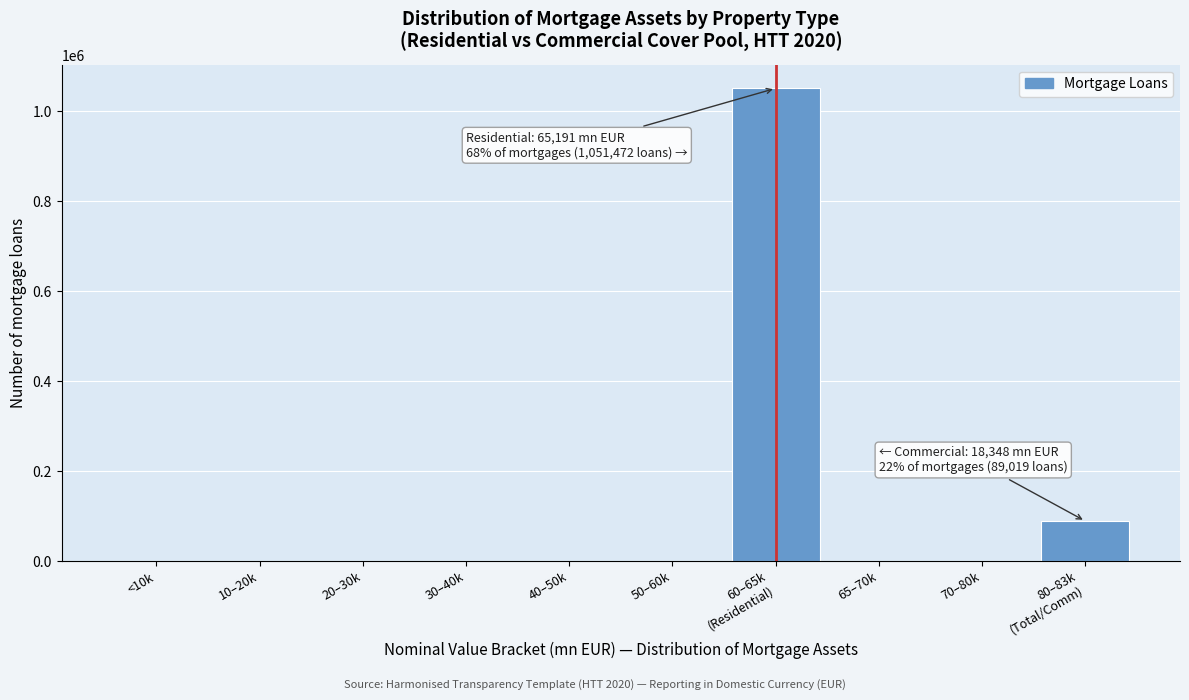

Is it true that the value at 40–50k is 583014?

False